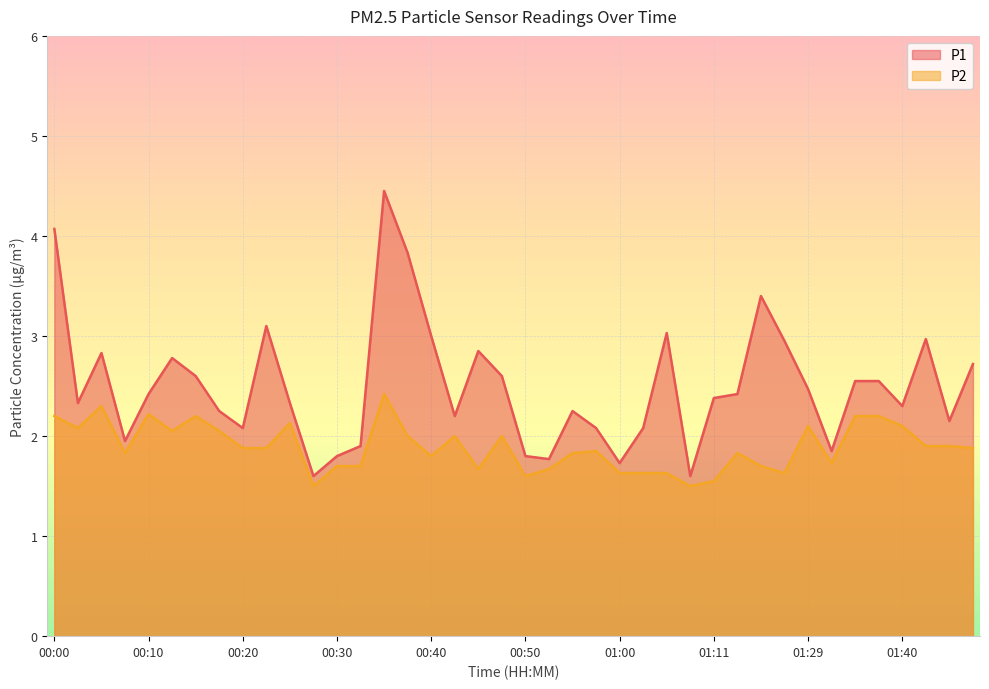

Is the value of P2 at 01:19 greater than the value of P1 at 01:11?

No